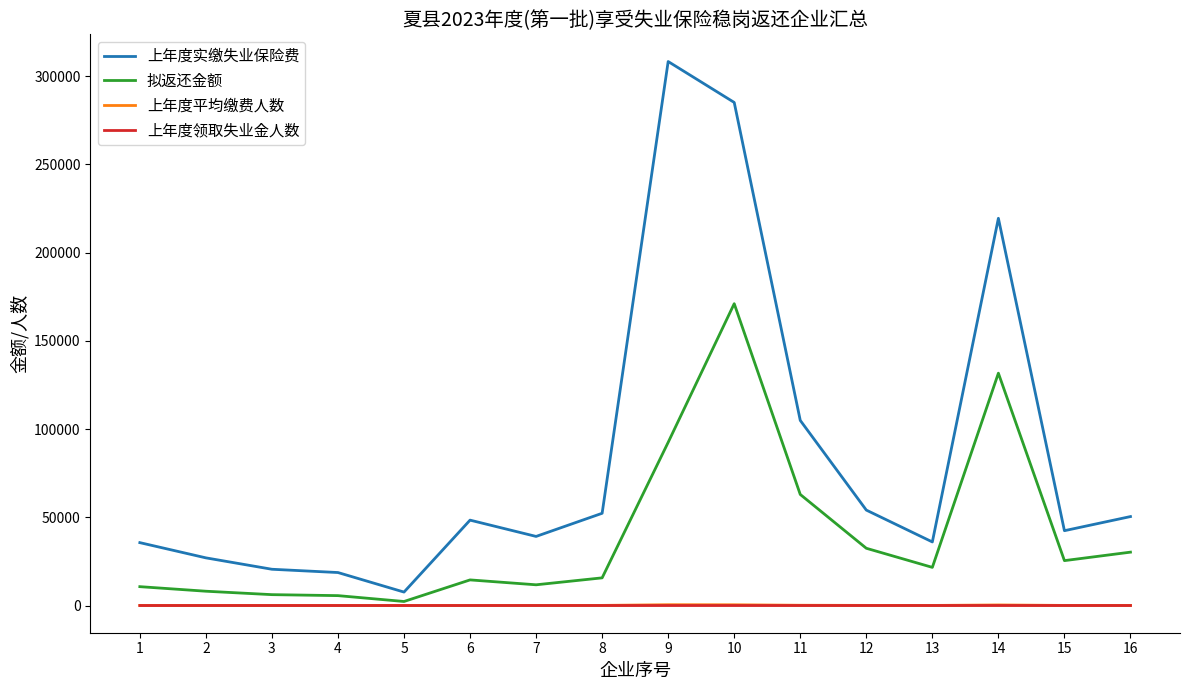

At which category is the sum across all series the highest?

10